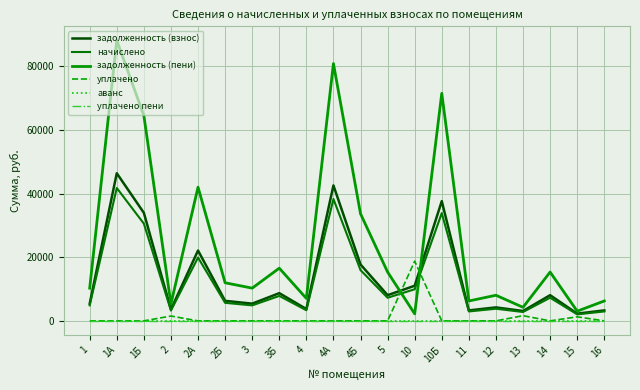

What is the sum of all задолженность (взнос) values?

276955.2